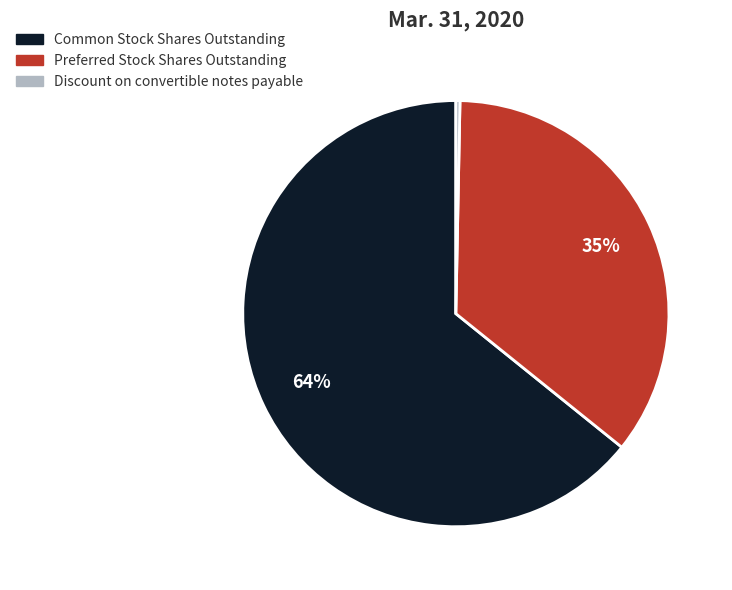

Rank the categories by value from lowest to highest.

Discount on convertible notes payable, Preferred Stock Shares Outstanding, Common Stock Shares Outstanding